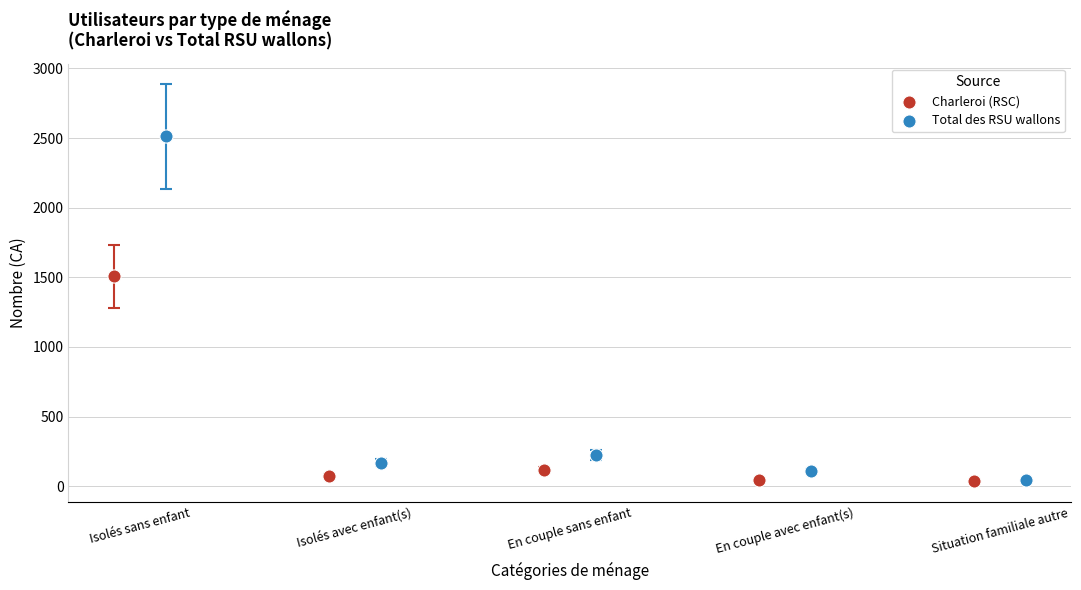

Which series has the largest Y range (max minus min)?

Total des RSU wallons